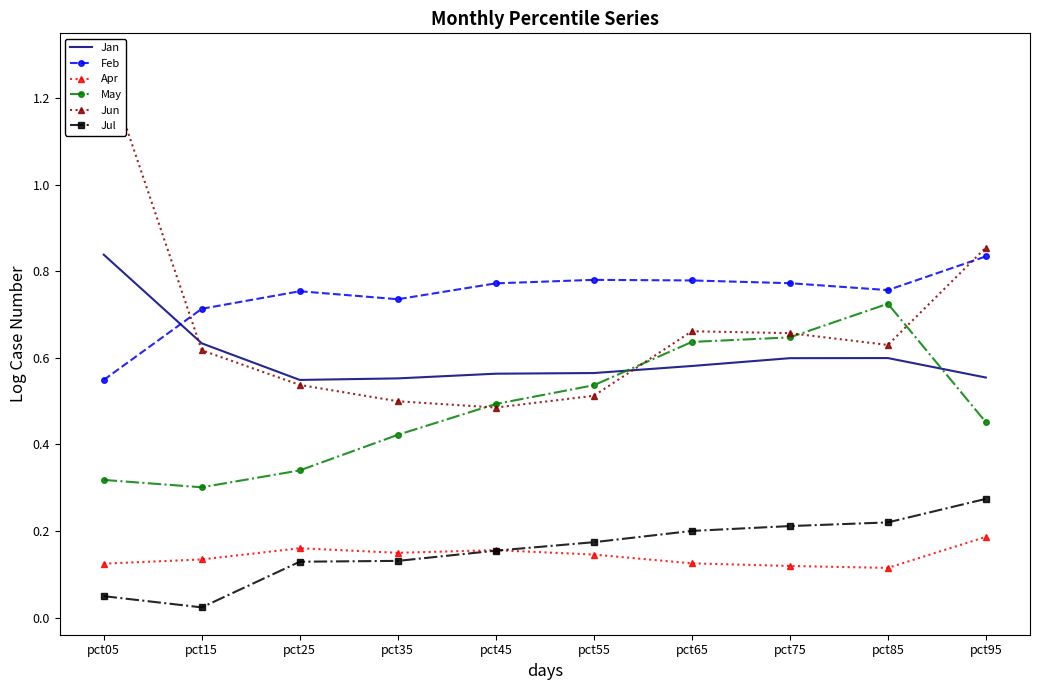

What is the value of the Feb point at the 4th from the left?

0.7